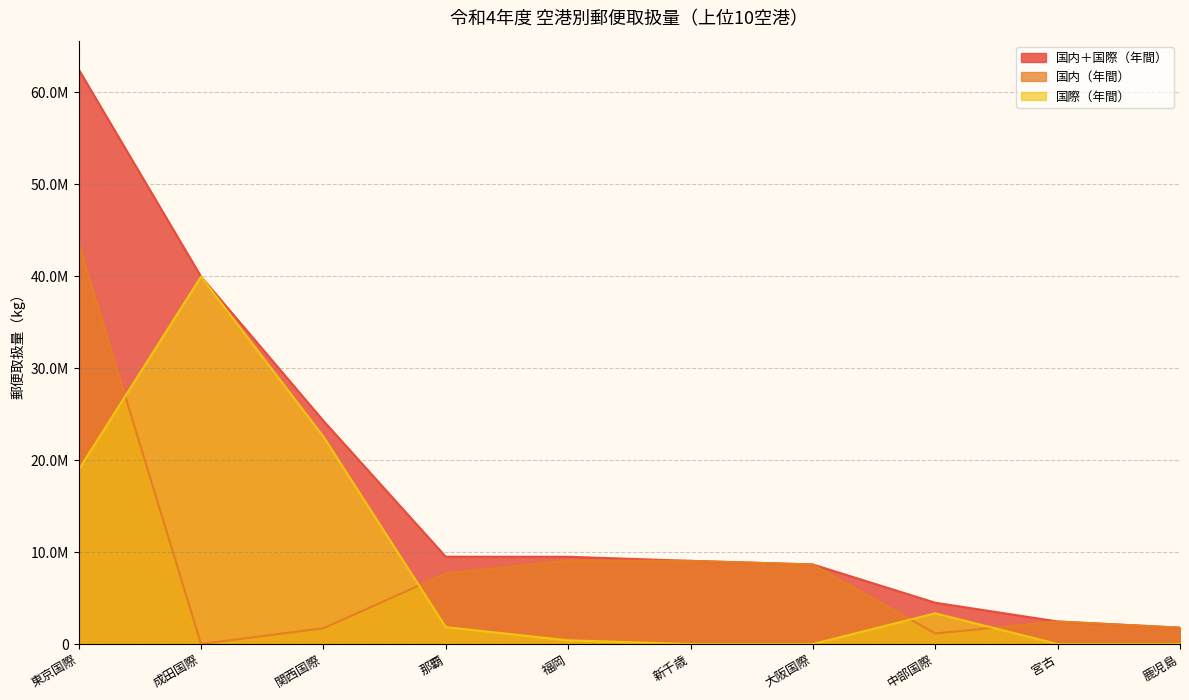

Which series has the widest spread of values?

国内＋国際（年間）